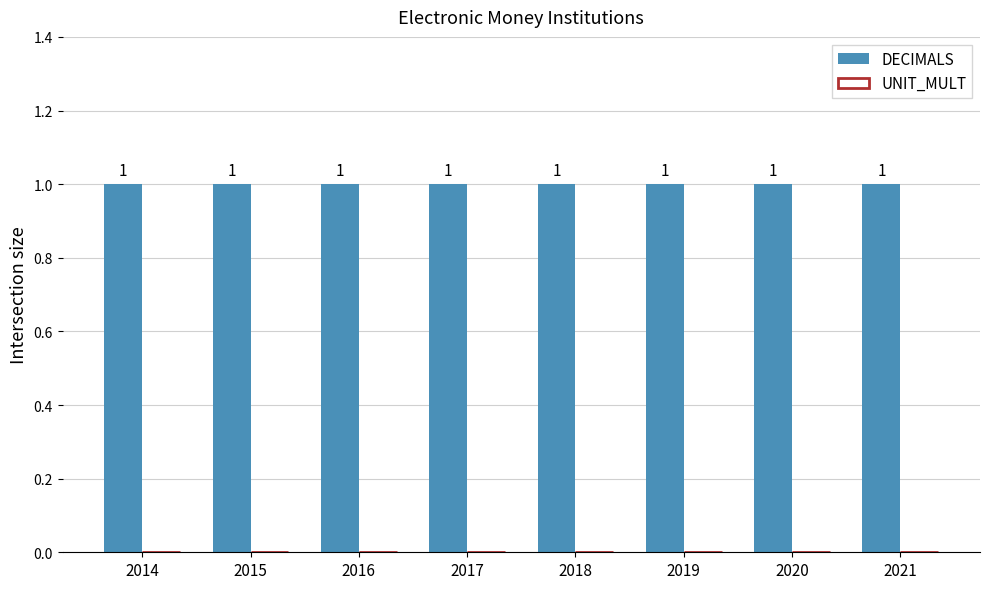

At how many categories does at least one series exceed 0?

8